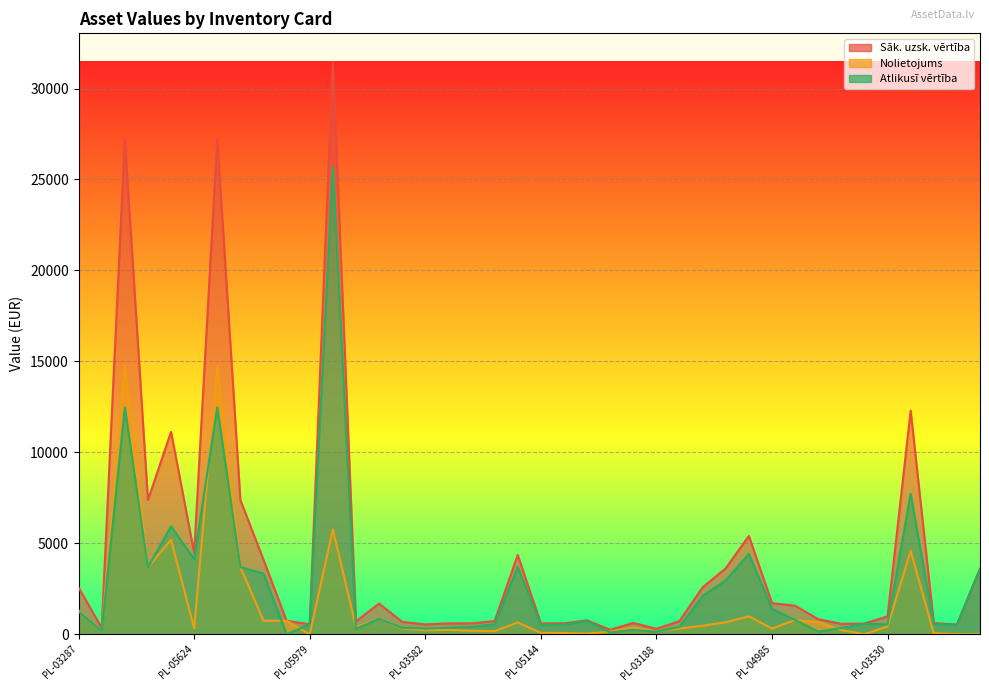

True or false: Sāk. uzsk. vērtība and Atlikusī vērtība intersect in this chart.

False